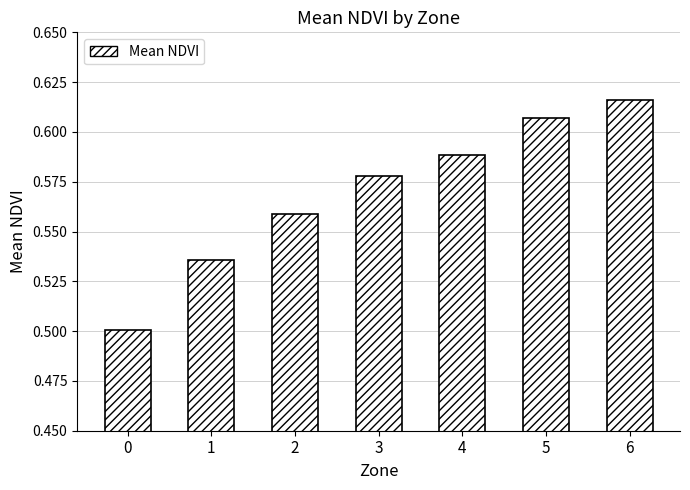

List the labels in order of value, largest first.

6, 5, 4, 3, 2, 1, 0